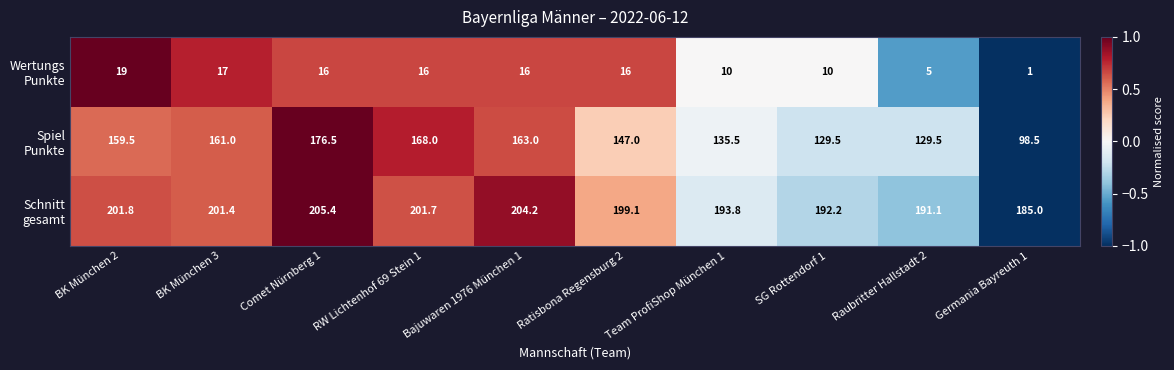

What is the minimum value shown in the chart?

1.0